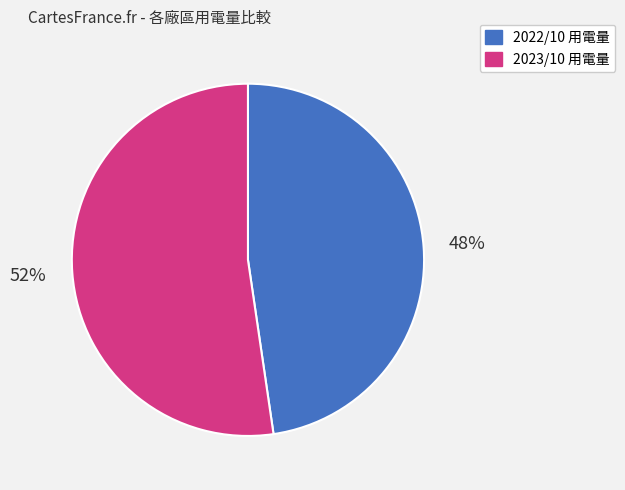

Is there any slice that represents more than half of the pie?

Yes